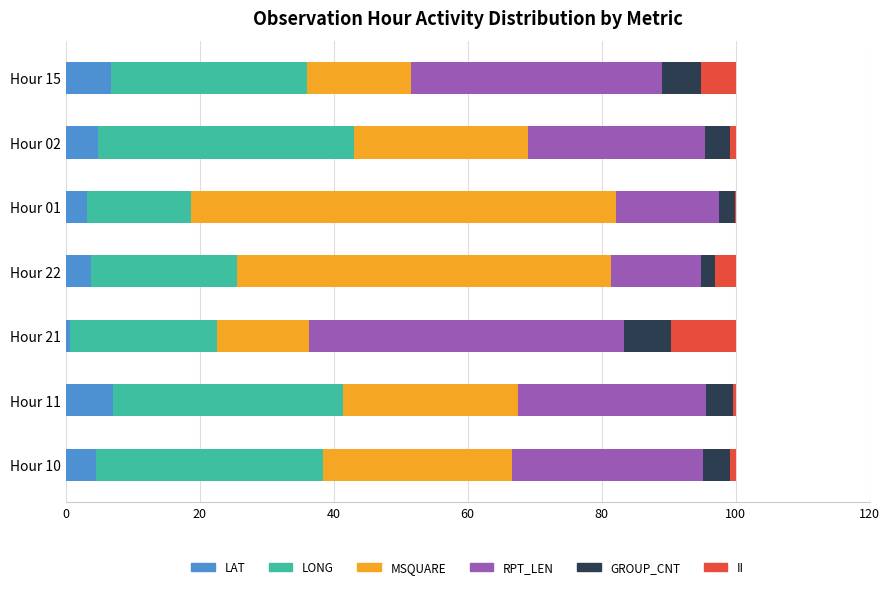

Is it true that LAT equals 4.5 at Hour 10?

True